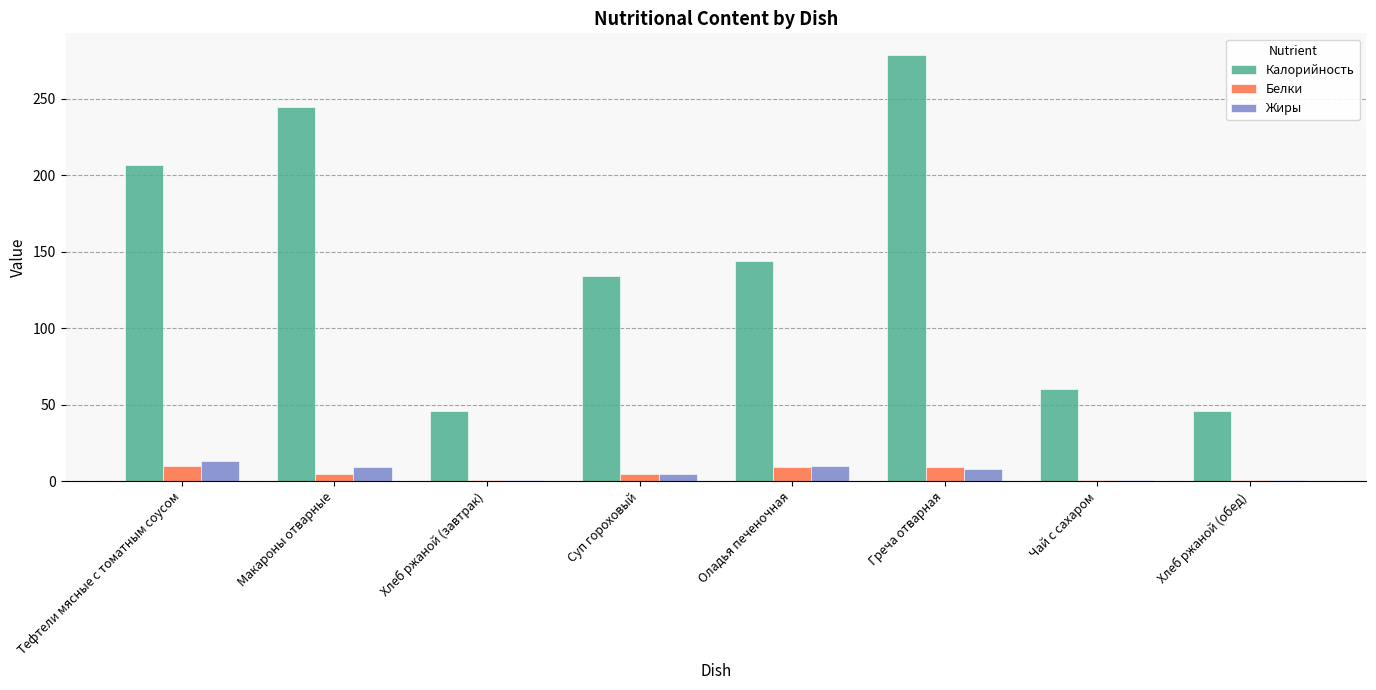

What is the sum of the Белки values at Оладья печеночная and Хлеб ржаной (завтрак)?

10